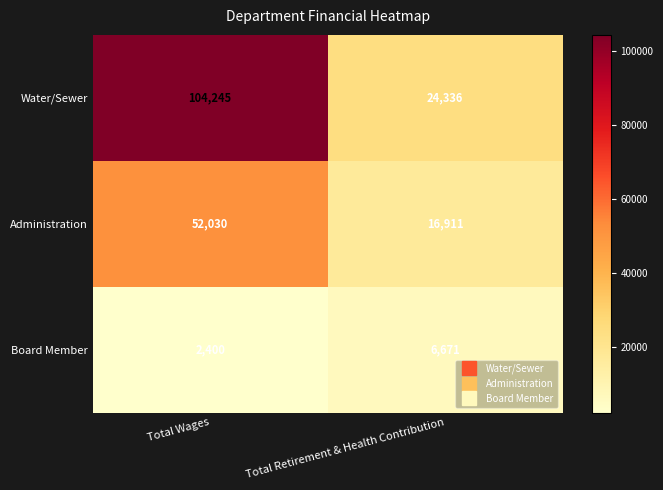

At which category is the sum across all series the highest?

Total Wages